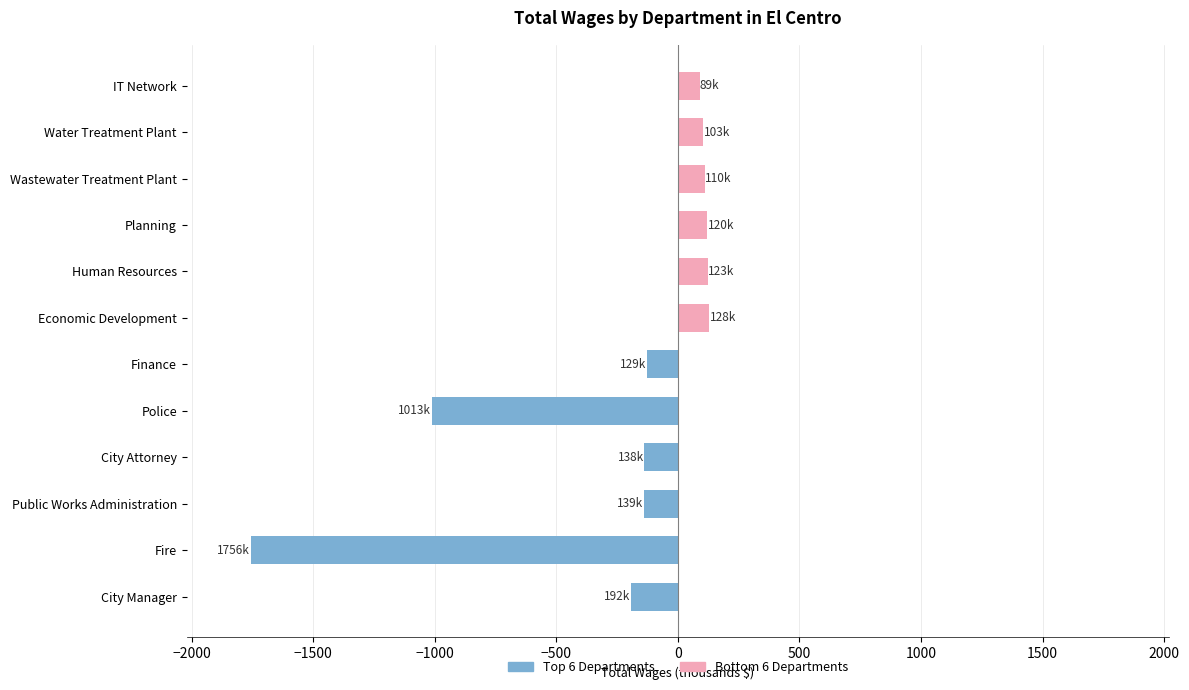

How many values in Top 6 Departments (Left) are below zero?

6